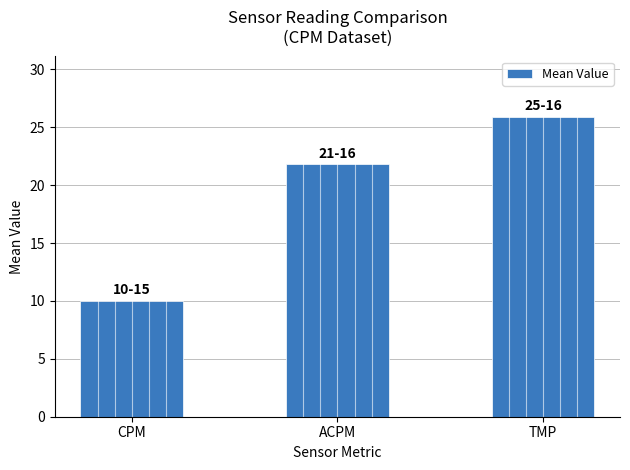

What is the difference between the values at ACPM and TMP?

4.1